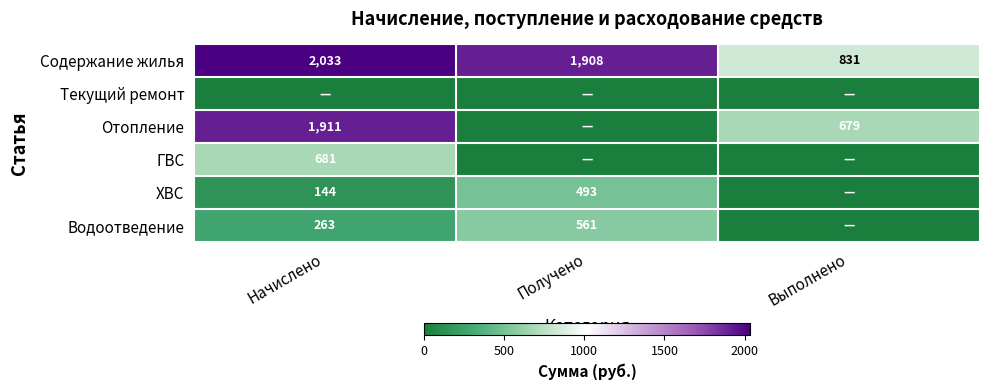

Is the value of Водоотведение at Получено greater than the value of Содержание жилья at Начислено?

No